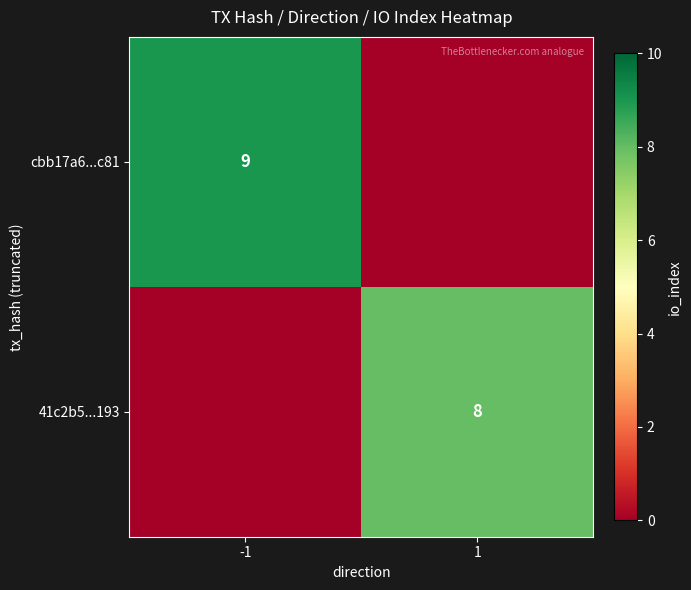

True or false: cbb17a6...c81 has a value of 9 at -1.

True